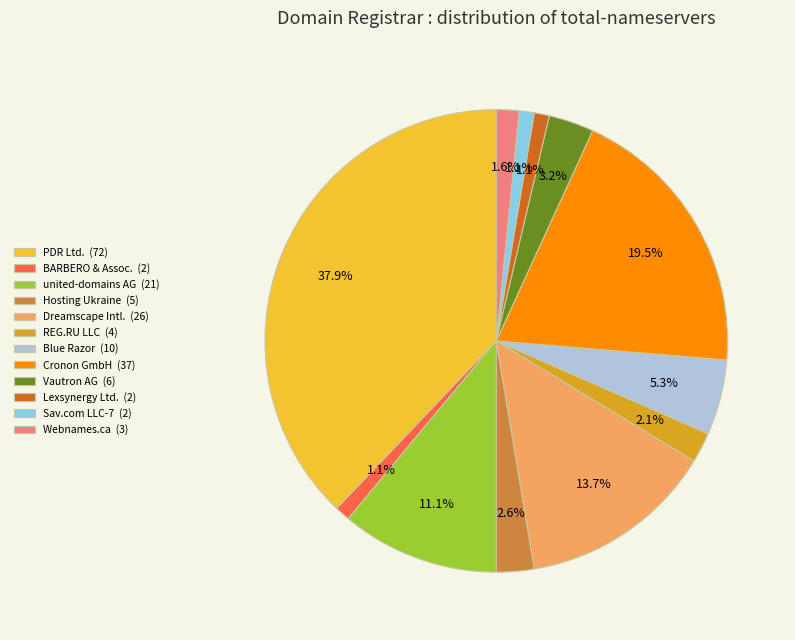

Does any single category account for the majority?

No